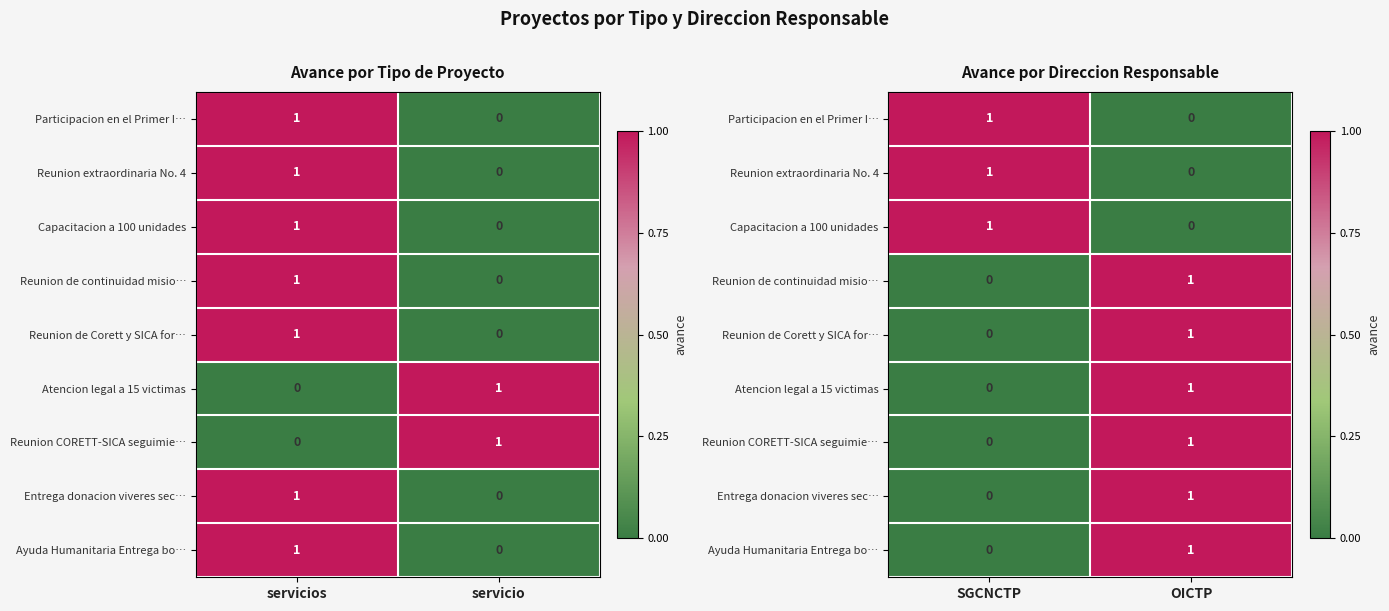

Count the Reunion CORETT-SICA seguimie… values in the range 0 to 1.

2